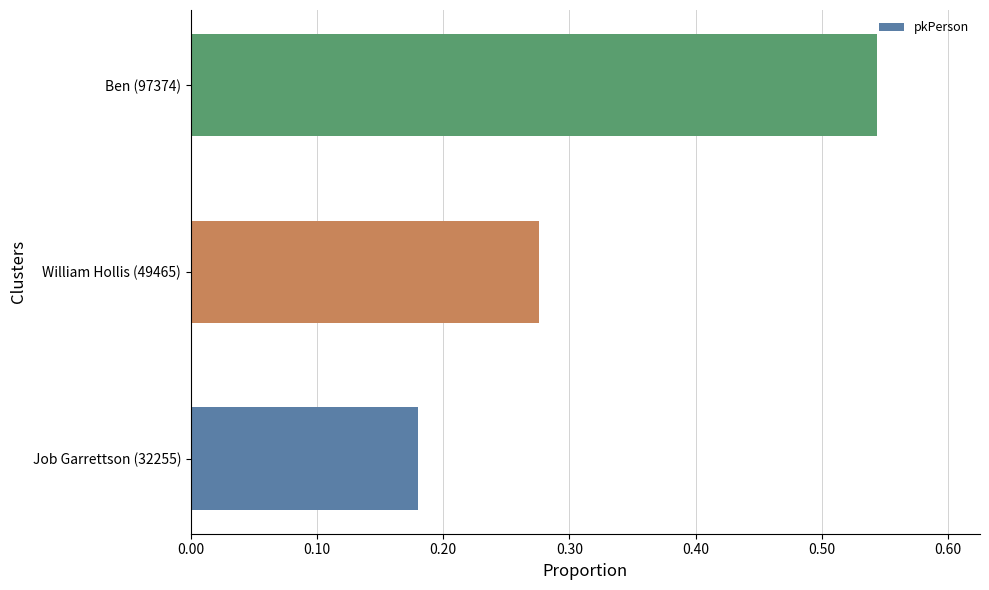

List the labels in order of value, smallest first.

Job Garrettson (32255), William Hollis (49465), Ben (97374)